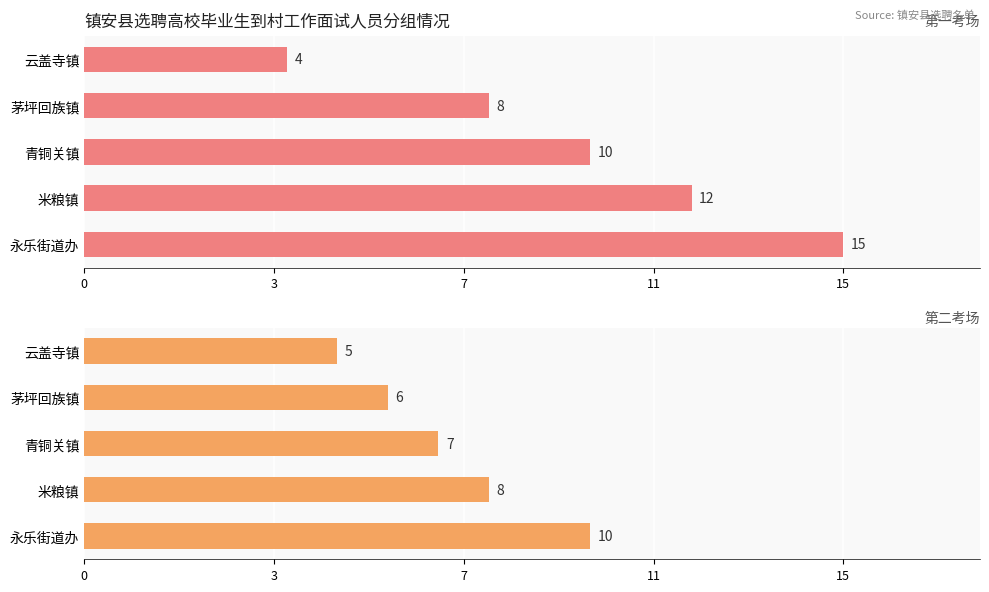

What is the average value of the 第二考场 series?

7